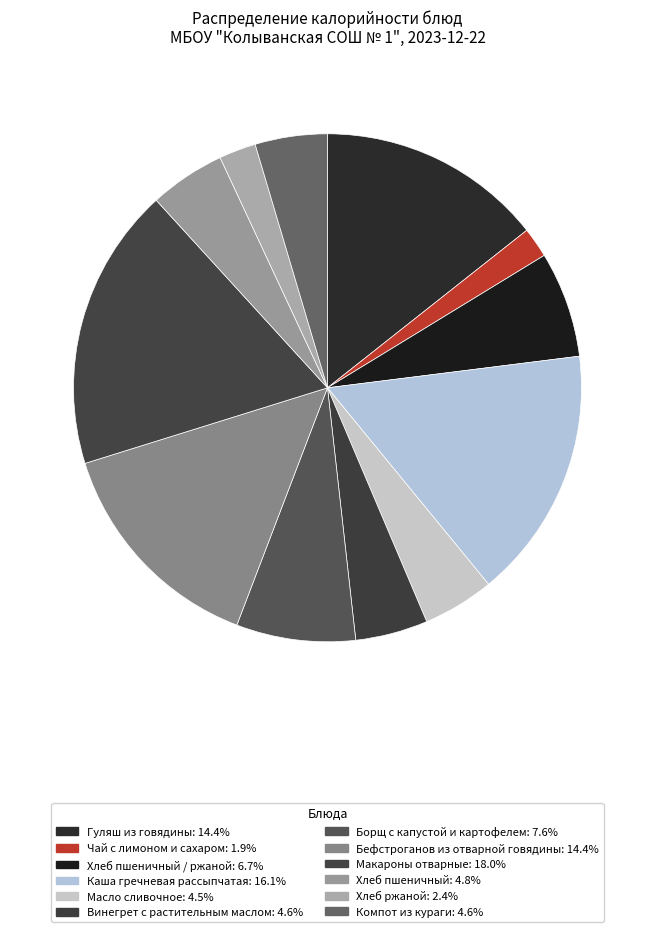

How many segments does this pie chart have?

12